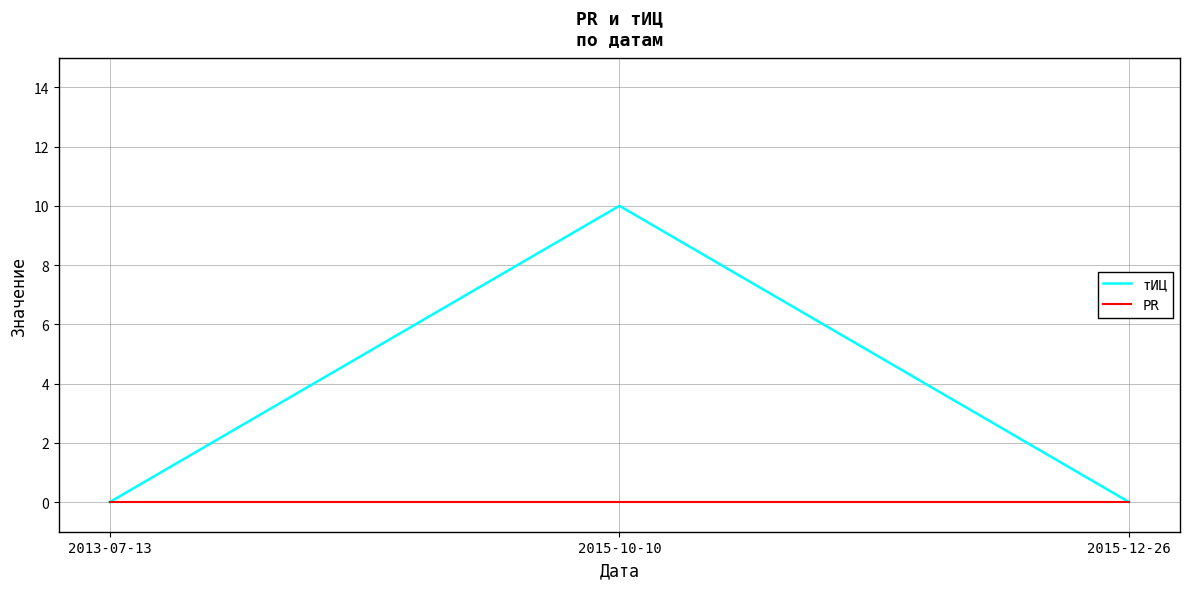

At which category is the sum across all series the highest?

2015-10-10